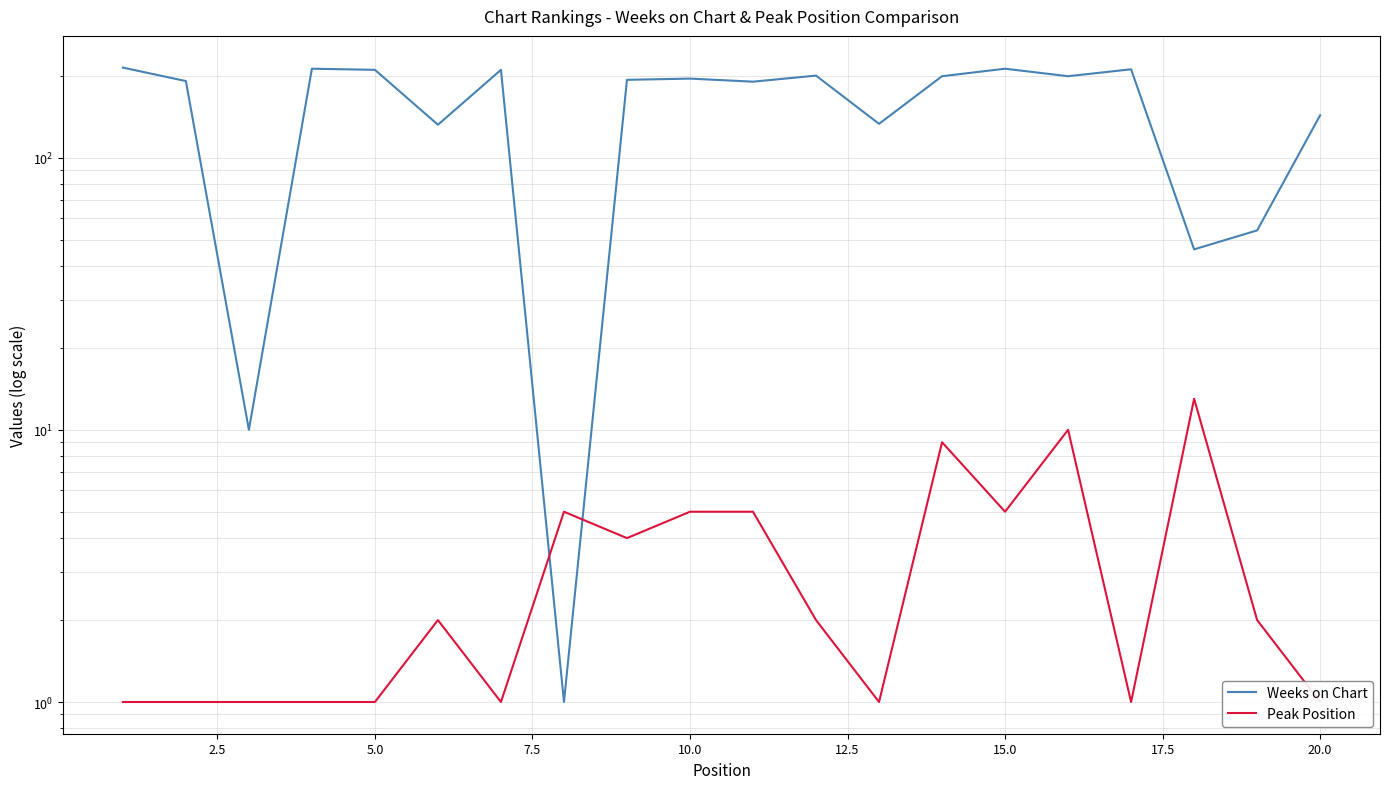

What are all the series names shown in the legend?

Weeks on Chart, Peak Position